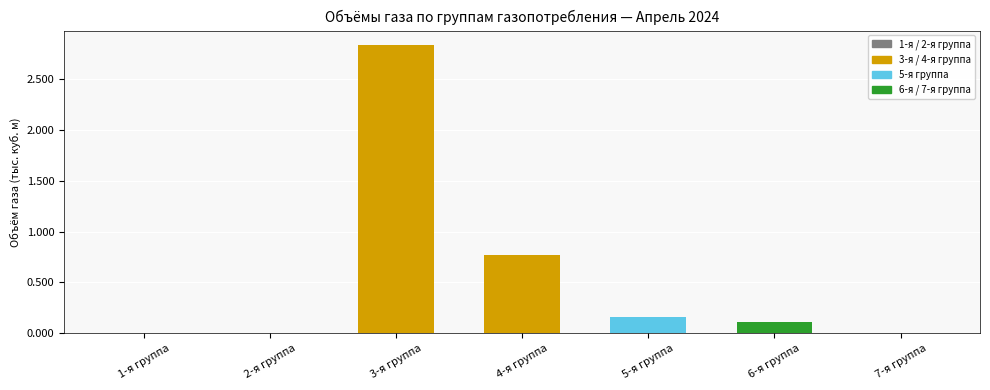

Where is the data nearest to the value 1?

4-я группа